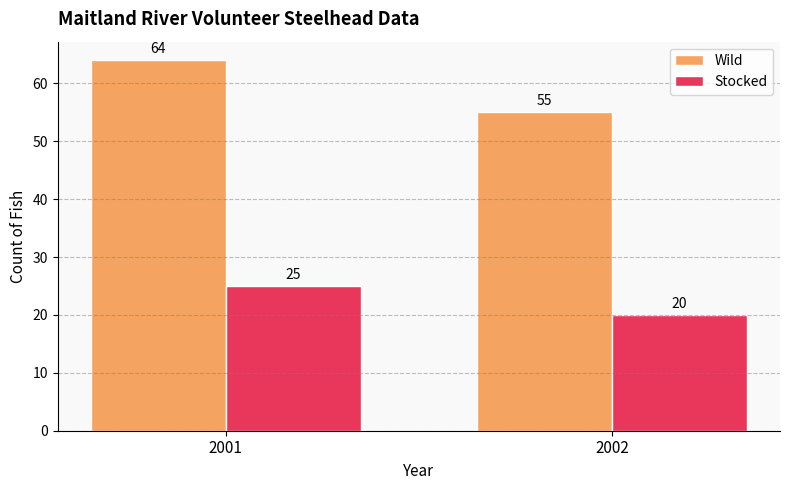

Is it true that Stocked equals 20 at 2002?

True